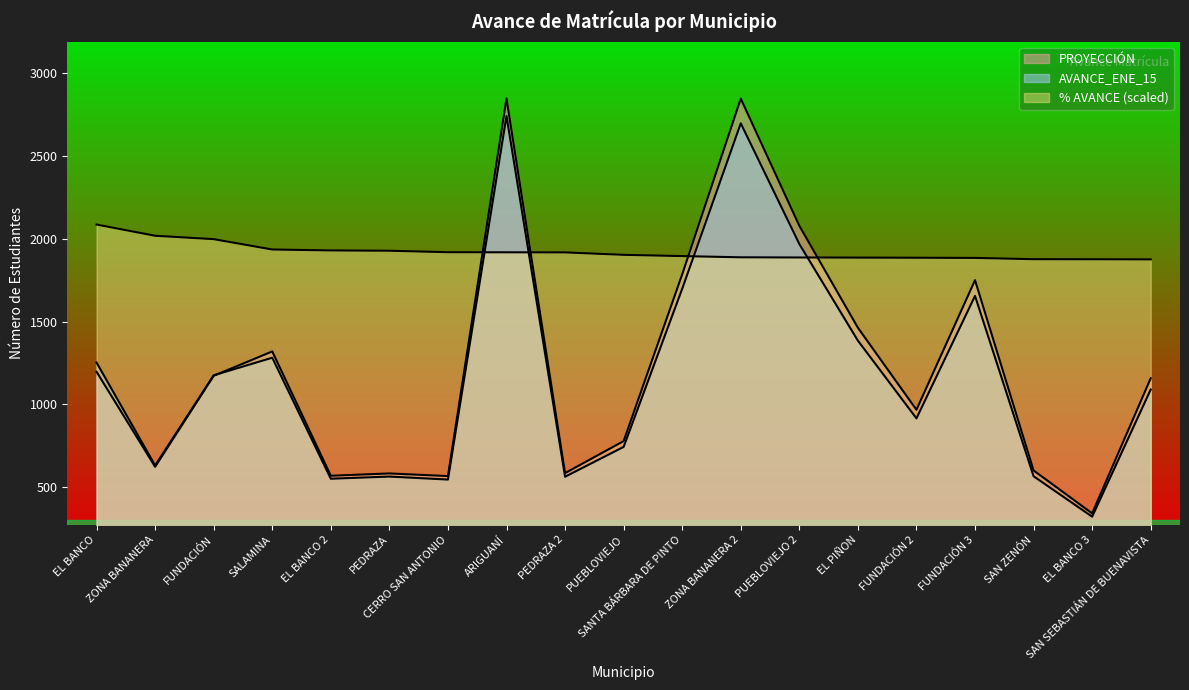

Reading right to left, transcribe all the data shown in this chart.

PROYECCIÓN: SAN SEBASTIÁN DE BUENAVISTA=1158.0	EL BANCO 3=343.0	SAN ZENÓN=602.0	FUNDACIÓN 3=1750.0	FUNDACIÓN 2=968.0	EL PIÑON=1463.0	PUEBLOVIEJO 2=2078.0	ZONA BANANERA 2=2845.0	SANTA BÁRBARA DE PINTO=1785.0	PUEBLOVIEJO=779.0	PEDRAZA 2=586.0	ARIGUANÍ=2846.0	CERRO SAN ANTONIO=568.0	PEDRAZA=584.0	EL BANCO 2=570.0	SALAMINA=1320.0	FUNDACIÓN=1173.0	ZONA BANANERA=624.0	EL BANCO=1197.0
AVANCE_ENE_15: SAN SEBASTIÁN DE BUENAVISTA=1090.0	EL BANCO 3=323.0	SAN ZENÓN=567.0	FUNDACIÓN 3=1655.0	FUNDACIÓN 2=916.0	EL PIÑON=1385.0	PUEBLOVIEJO 2=1968.0	ZONA BANANERA 2=2696.0	SANTA BÁRBARA DE PINTO=1698.0	PUEBLOVIEJO=744.0	PEDRAZA 2=564.0	ARIGUANÍ=2740.0	CERRO SAN ANTONIO=547.0	PEDRAZA=565.0	EL BANCO 2=552.0	SALAMINA=1282.0	FUNDACIÓN=1176.0	ZONA BANANERA=632.0	EL BANCO=1253.0
% AVANCE: SAN SEBASTIÁN DE BUENAVISTA=1875.2	EL BANCO 3=1876.0	SAN ZENÓN=1876.4	FUNDACIÓN 3=1884.1	FUNDACIÓN 2=1885.2	EL PIÑON=1886.0	PUEBLOVIEJO 2=1886.7	ZONA BANANERA 2=1887.9	SANTA BÁRBARA DE PINTO=1895.1	PUEBLOVIEJO=1902.7	PEDRAZA 2=1917.4	ARIGUANÍ=1918.0	CERRO SAN ANTONIO=1918.5	PEDRAZA=1927.4	EL BANCO 2=1929.3	SALAMINA=1934.8	FUNDACIÓN=1997.3	ZONA BANANERA=2017.7	EL BANCO=2085.4